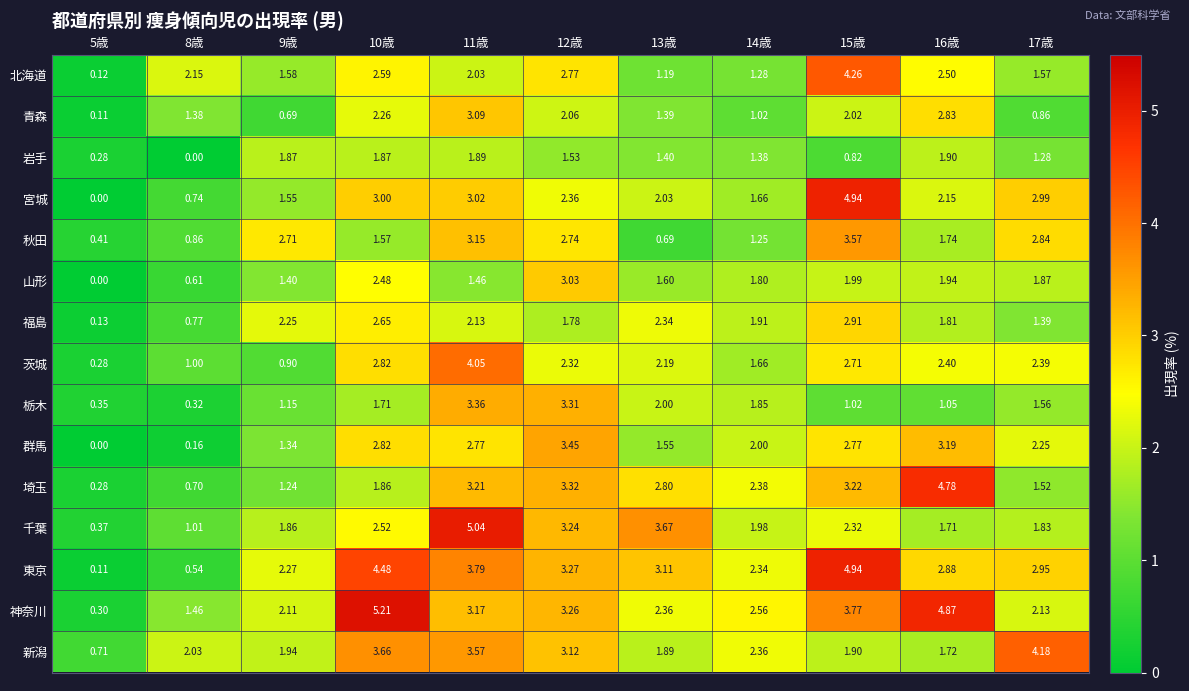

Which series has the largest total across all categories?

神奈川